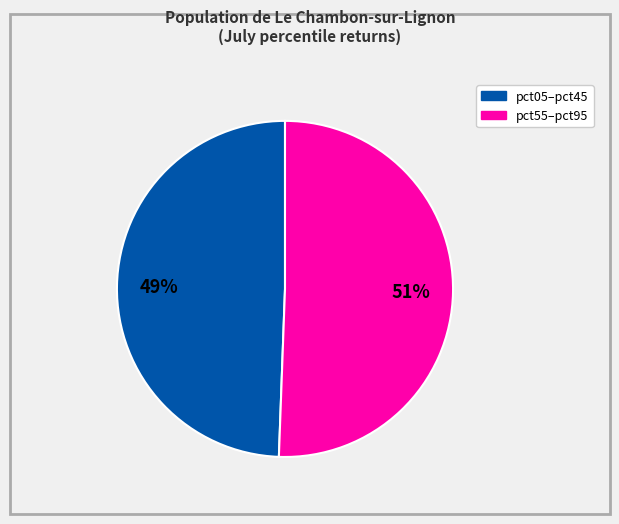

Is there a majority slice in this chart?

Yes